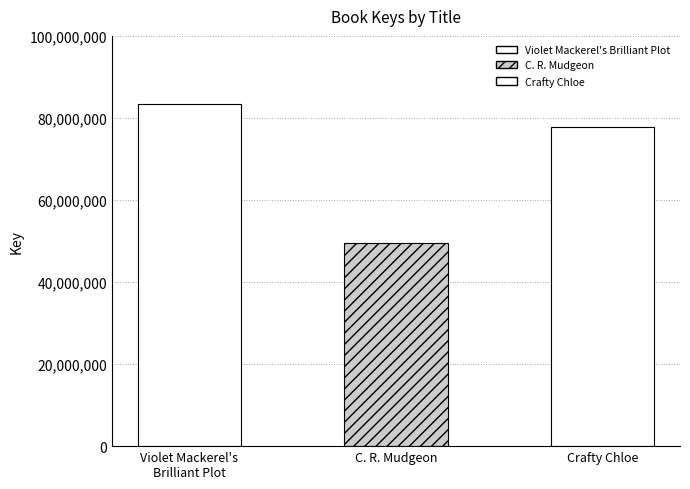

List the labels in order of value, smallest first.

C. R. Mudgeon, Crafty Chloe, Violet Mackerel's Brilliant Plot